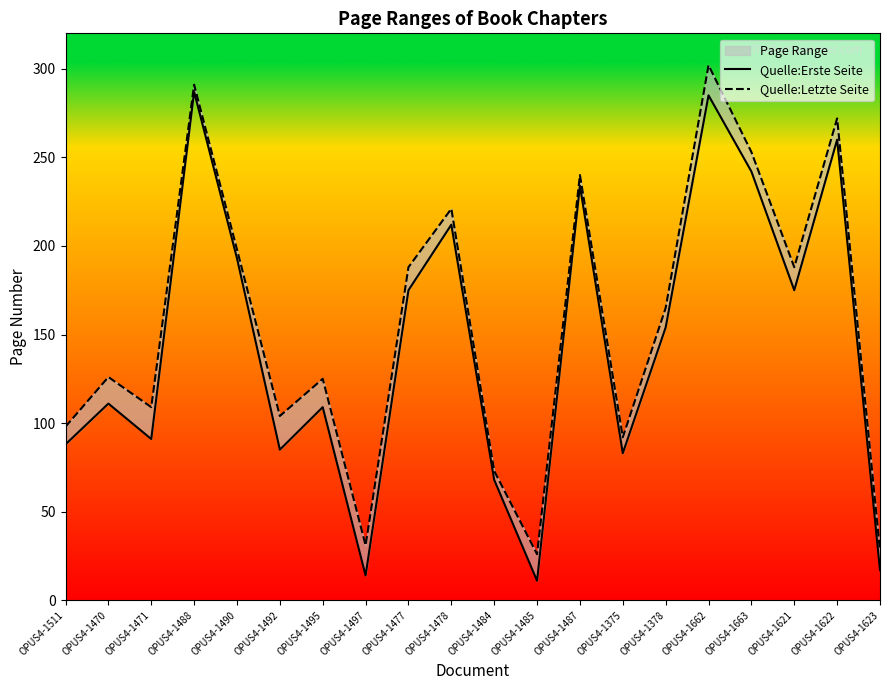

Is this an area chart (filled region under the line)?

No